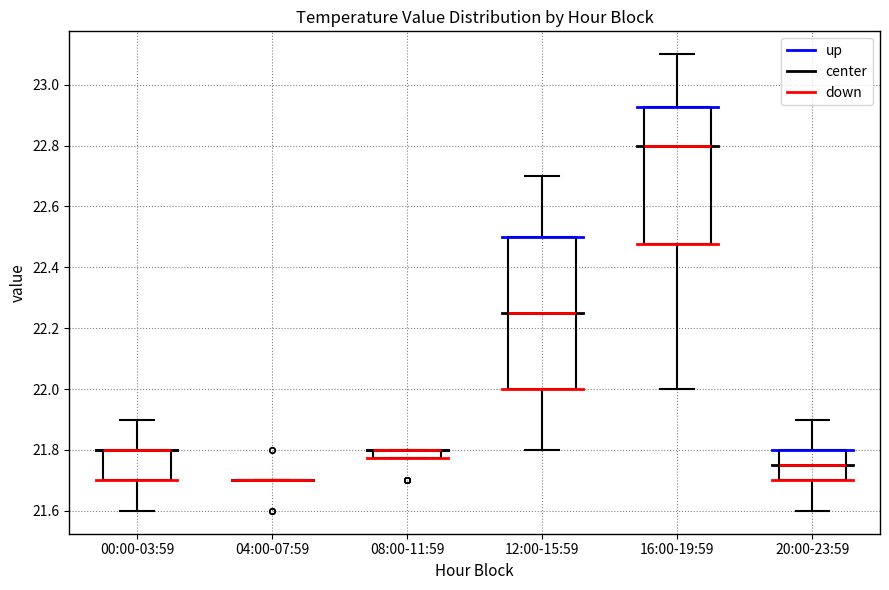

Where is the lower edge of the box for 08:00-11:59 on the y-axis? The values are not printed on the chart, so give them approximately, as read against the axis.

21.78